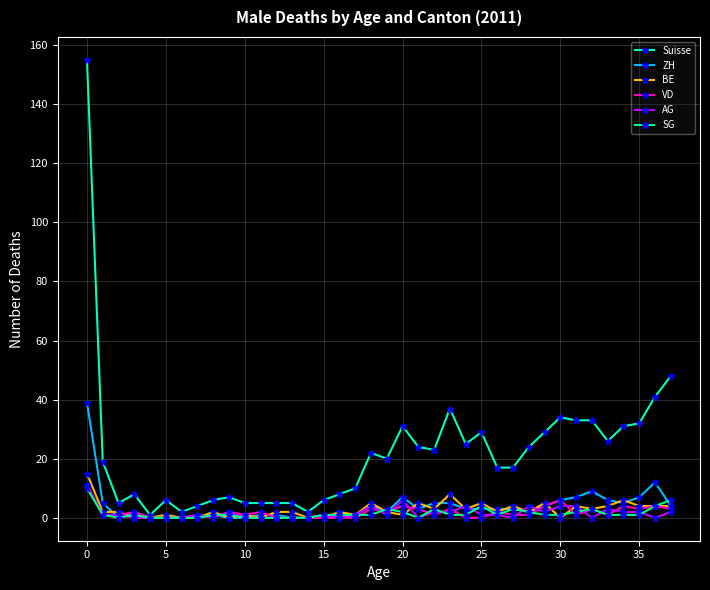

What is the average value of the SG series?

2